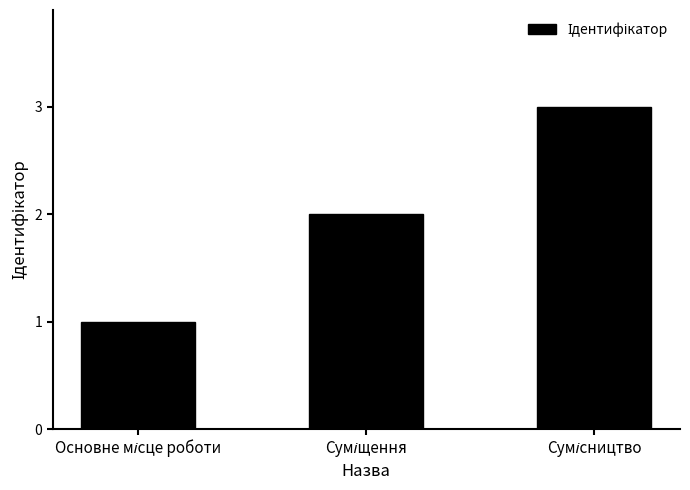

What is the greatest value displayed?

3